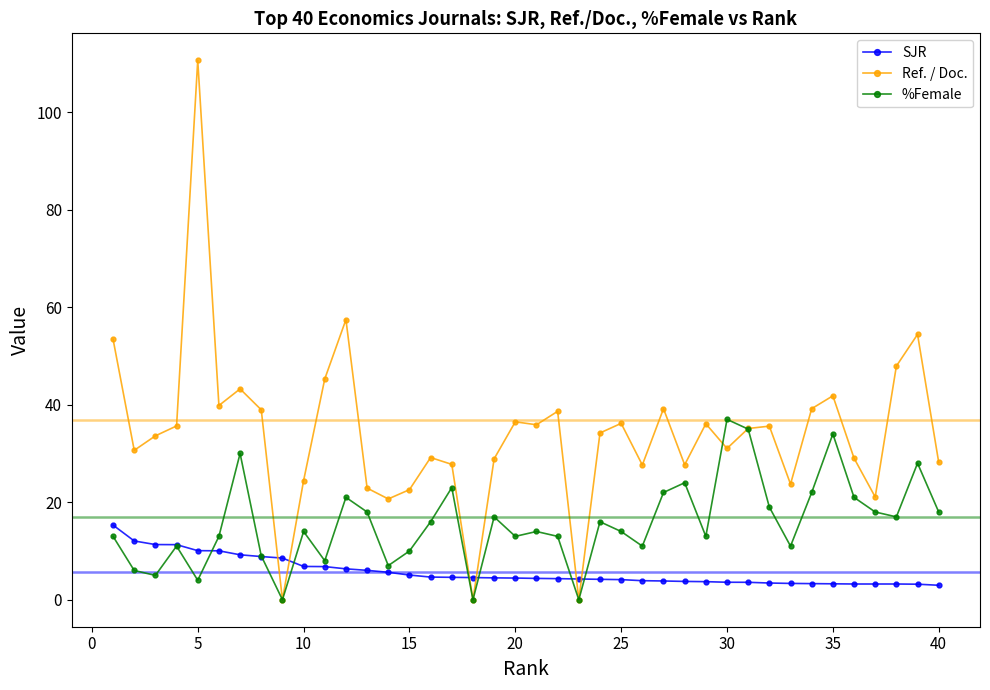

In %Female, how many points are lower than both neighbors (excluding endpoints)?

12